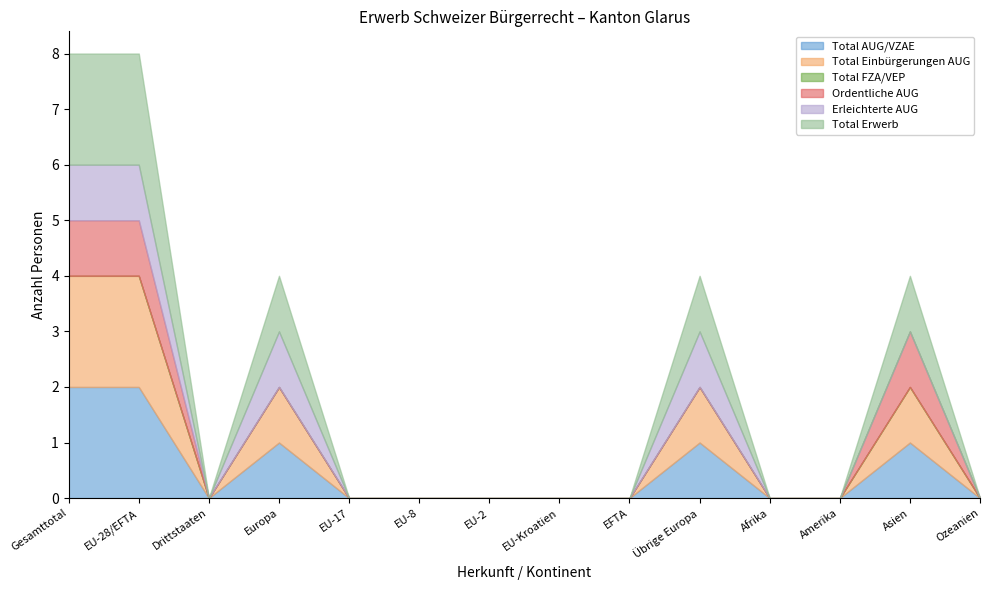

Reading left to right, list all the values displayed in this chart.

Total AUG/VZAE: 2	2	0	1	0	0	0	0	0	1	0	0	1	0
Total Einbürgerungen AUG: 2	2	0	1	0	0	0	0	0	1	0	0	1	0
Total FZA/VEP: 0	0	0	0	0	0	0	0	0	0	0	0	0	0
Ordentliche AUG: 1	1	0	0	0	0	0	0	0	0	0	0	1	0
Erleichterte AUG: 1	1	0	1	0	0	0	0	0	1	0	0	0	0
Total Erwerb: 2	2	0	1	0	0	0	0	0	1	0	0	1	0